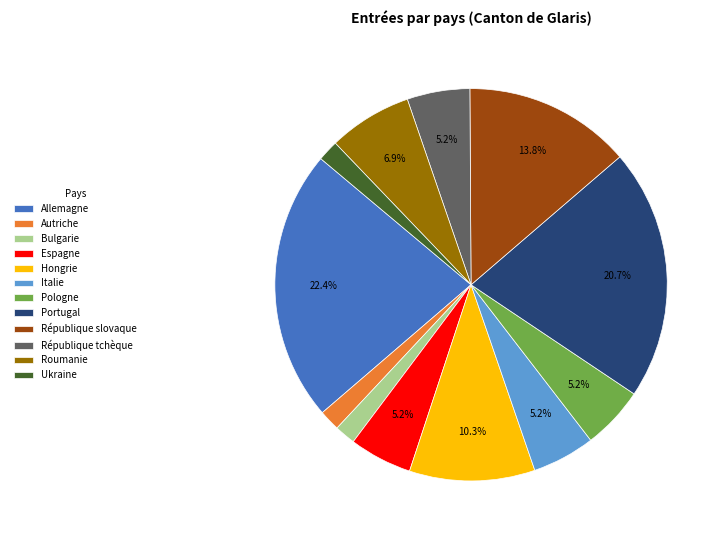

Count the number of slices in the pie.

12